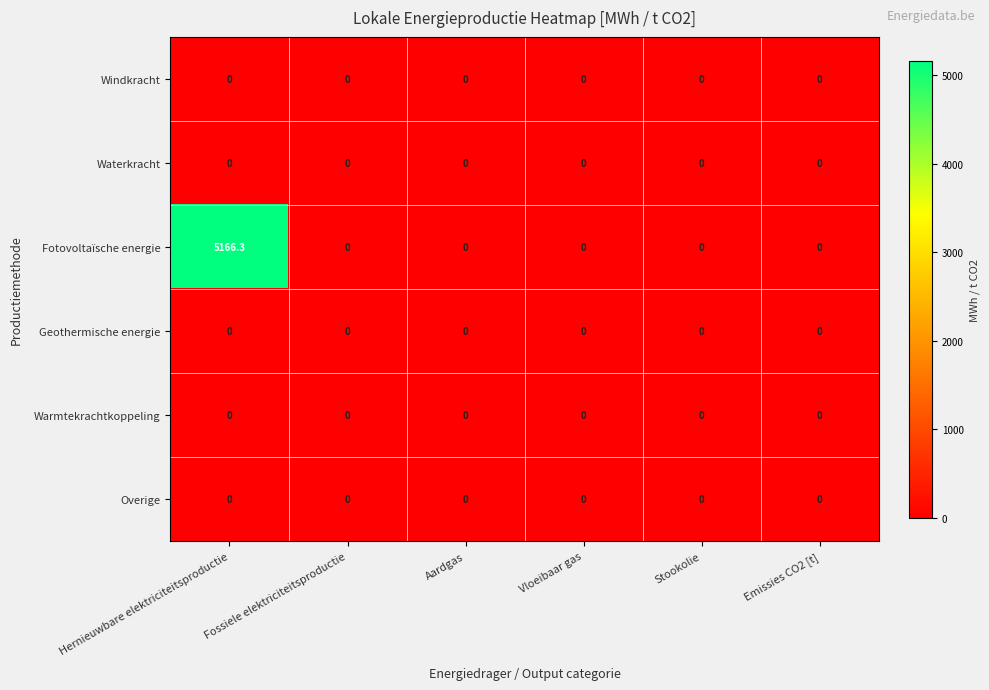

Which series has the largest range (max minus min)?

Fotovoltaïsche energie